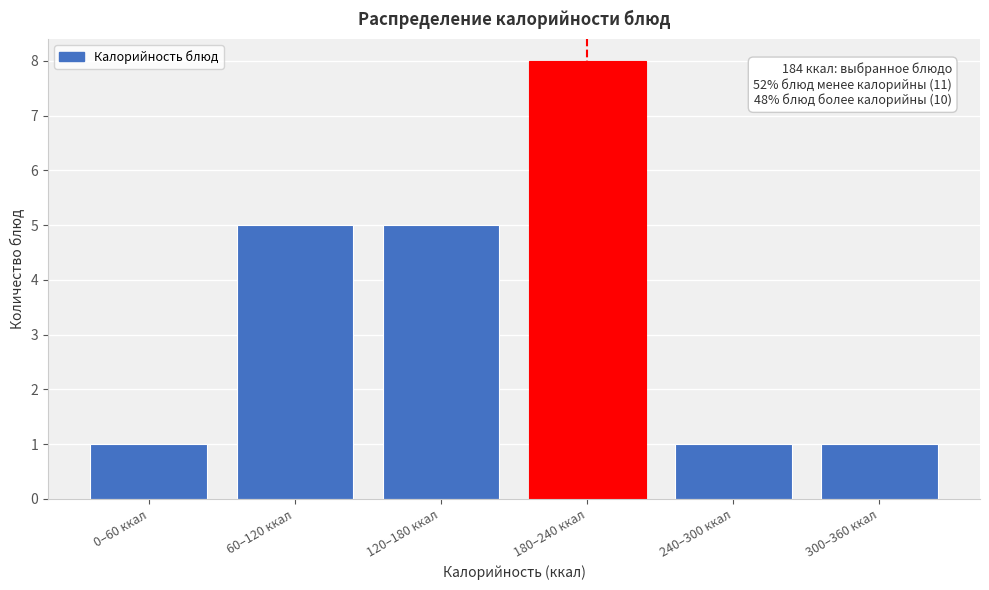

Reading right to left, what are all the values shown in this chart?

300–360 ккал=1	240–300 ккал=1	180–240 ккал=8	120–180 ккал=5	60–120 ккал=5	0–60 ккал=1